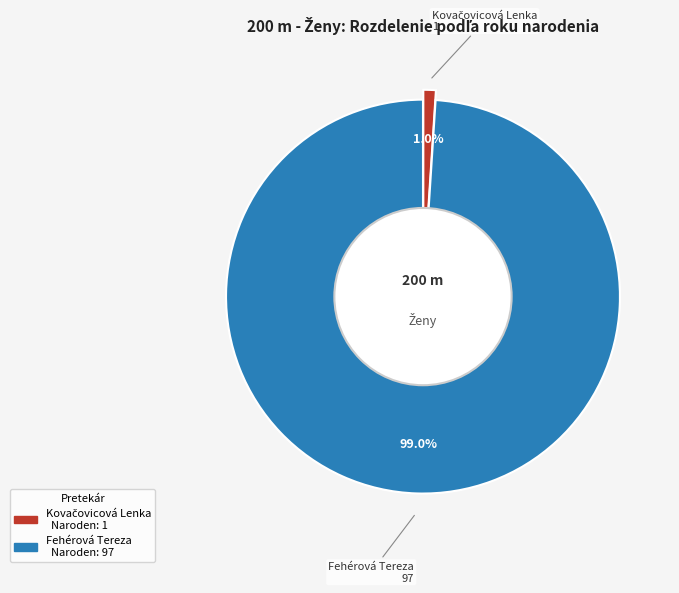

To the nearest percent, what is the average slice percentage?

50%